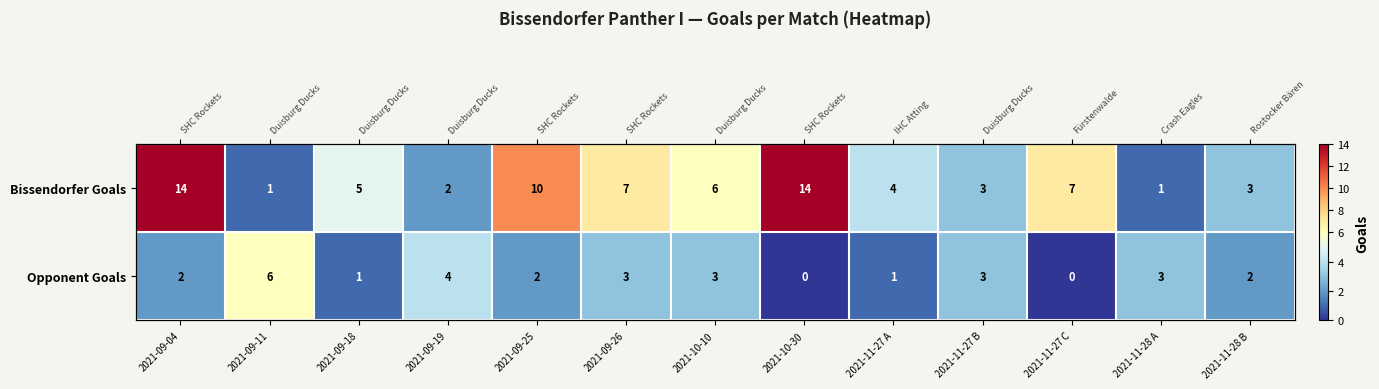

Which series changed the most between 2021-09-18 and 2021-11-28 B?

Bissendorfer Goals